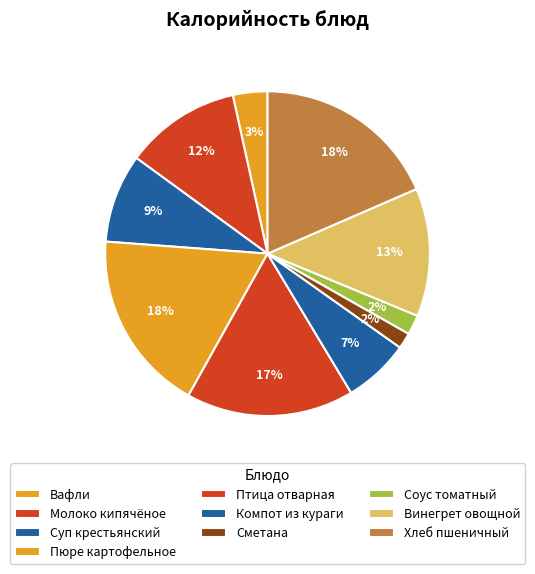

To the nearest percent, what is the average slice percentage?

10%